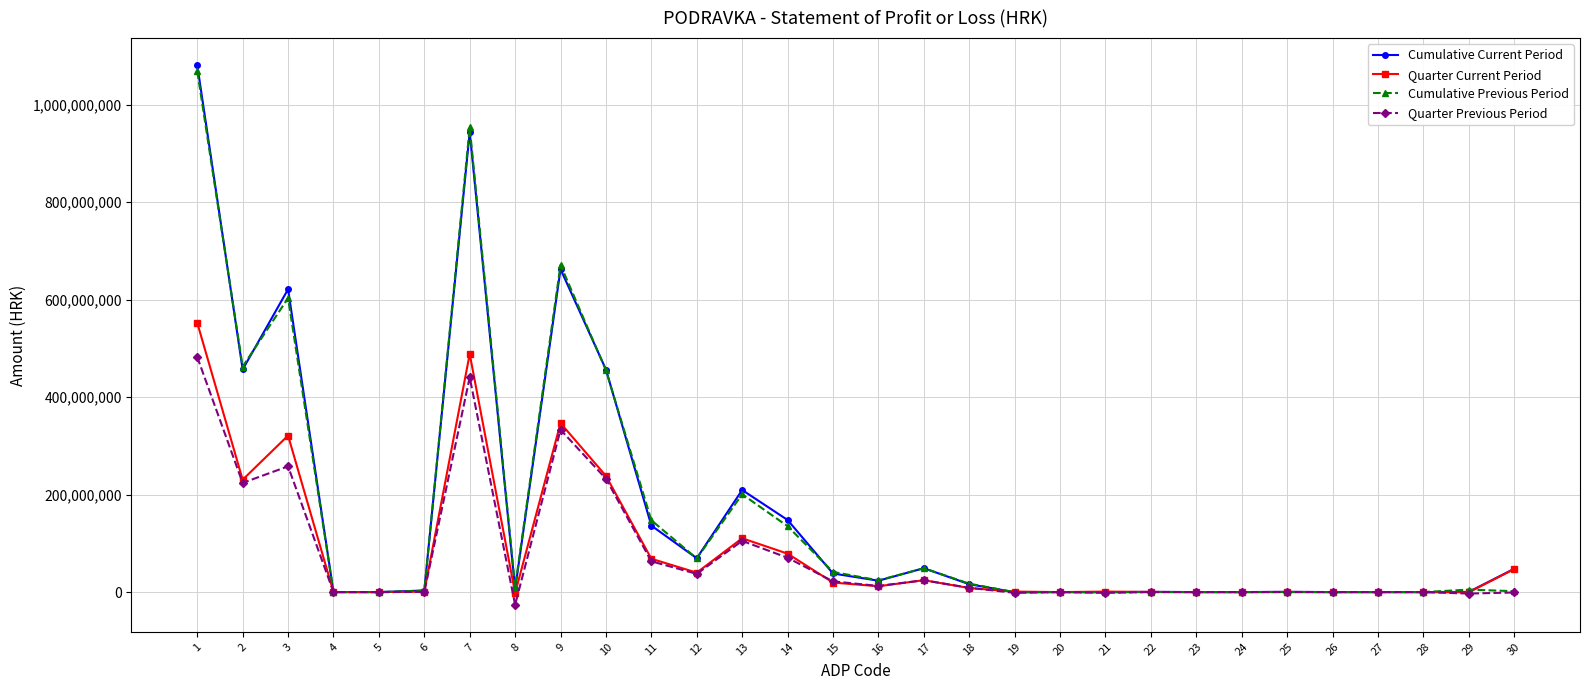

How many lines are shown in the chart?

4